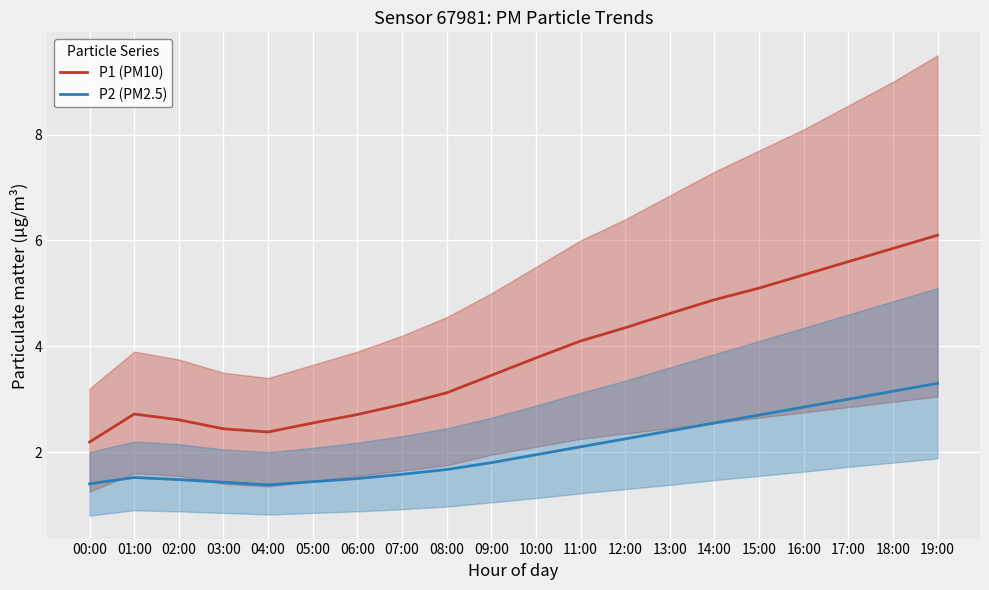

What is the maximum value shown in the chart?

6.1